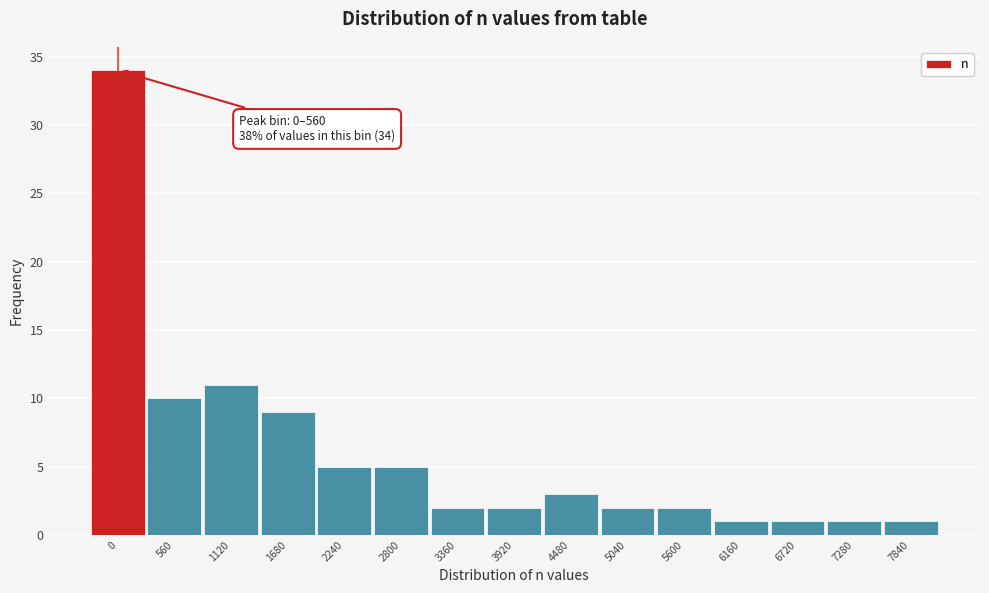

Reading right to left, list all the values displayed in this chart.

7840=1	7280=1	6720=1	6160=1	5600=2	5040=2	4480=3	3920=2	3360=2	2800=5	2240=5	1680=9	1120=11	560=10	0=34